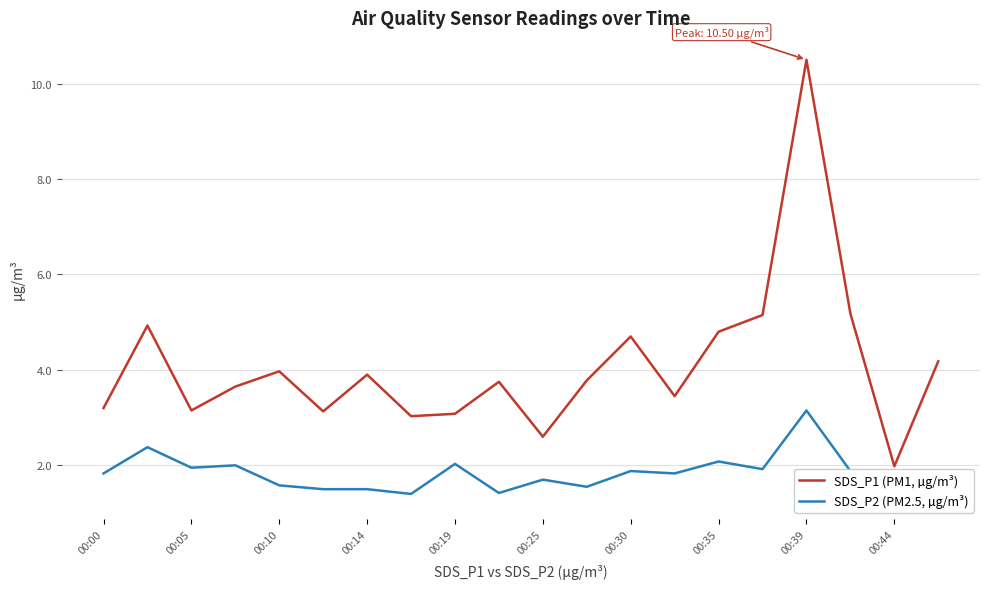

Does the chart display data point markers on the line(s)?

No